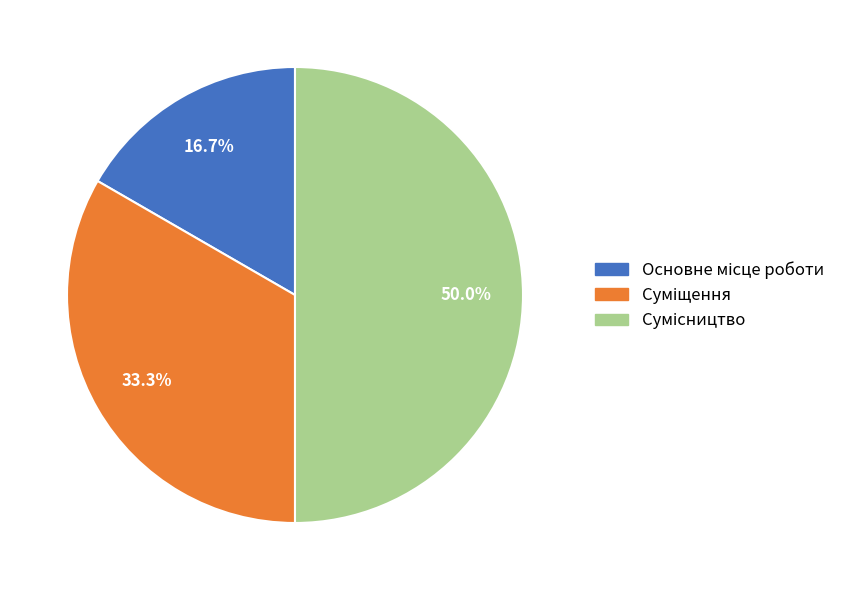

What is the largest slice in the pie chart?

Сумісництво